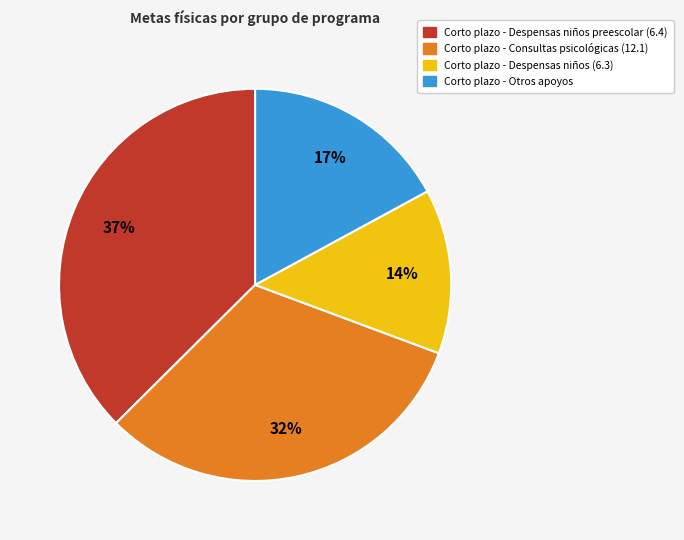

To the nearest percent, what is the average slice percentage?

25%